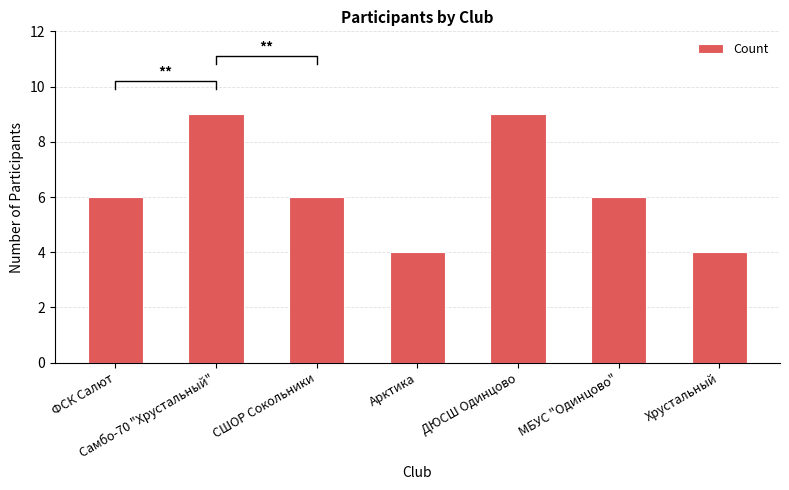

Which label corresponds to the smallest value in the chart?

Арктика